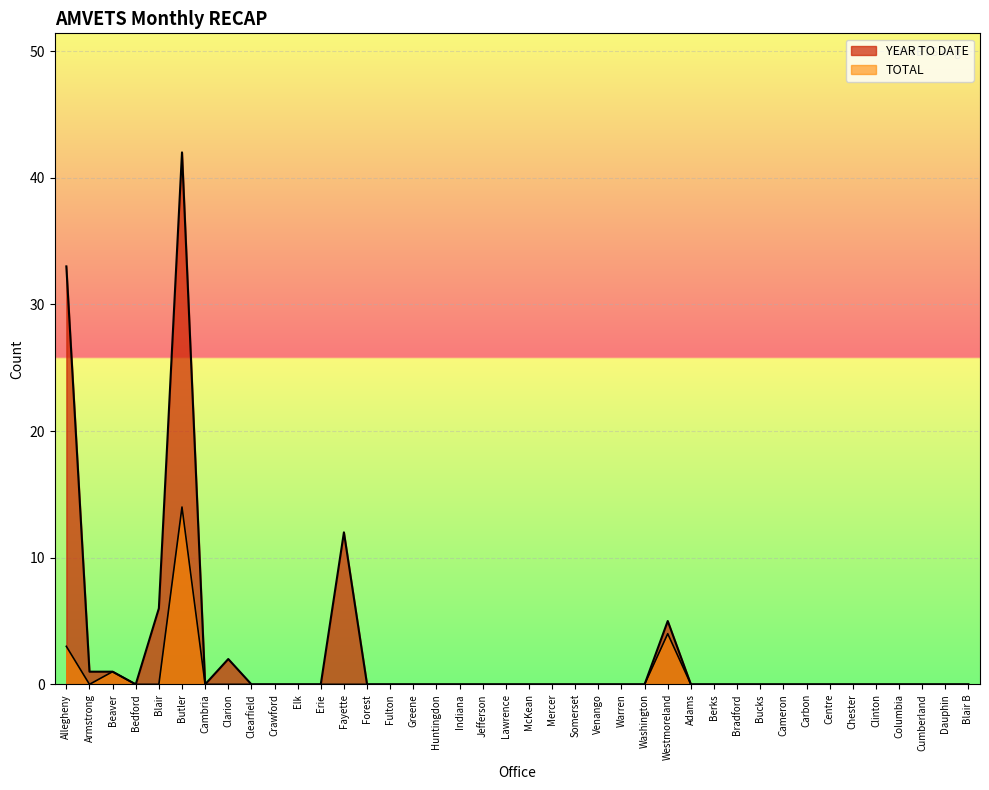

True or false: TOTAL and YEAR TO DATE cross at least once.

False